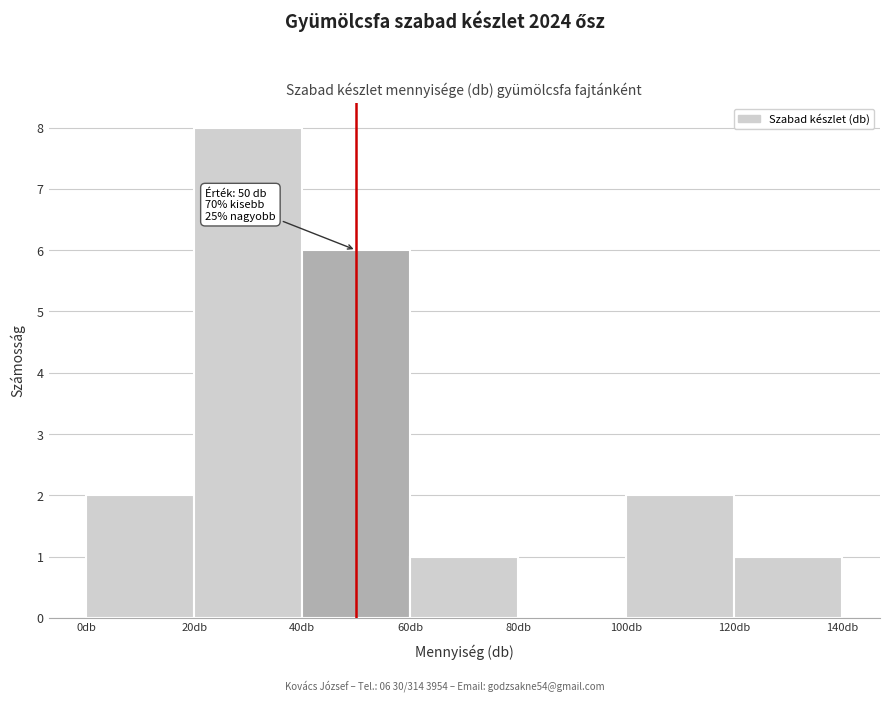

Which range on the x-axis has the tallest bar?

20 to 40